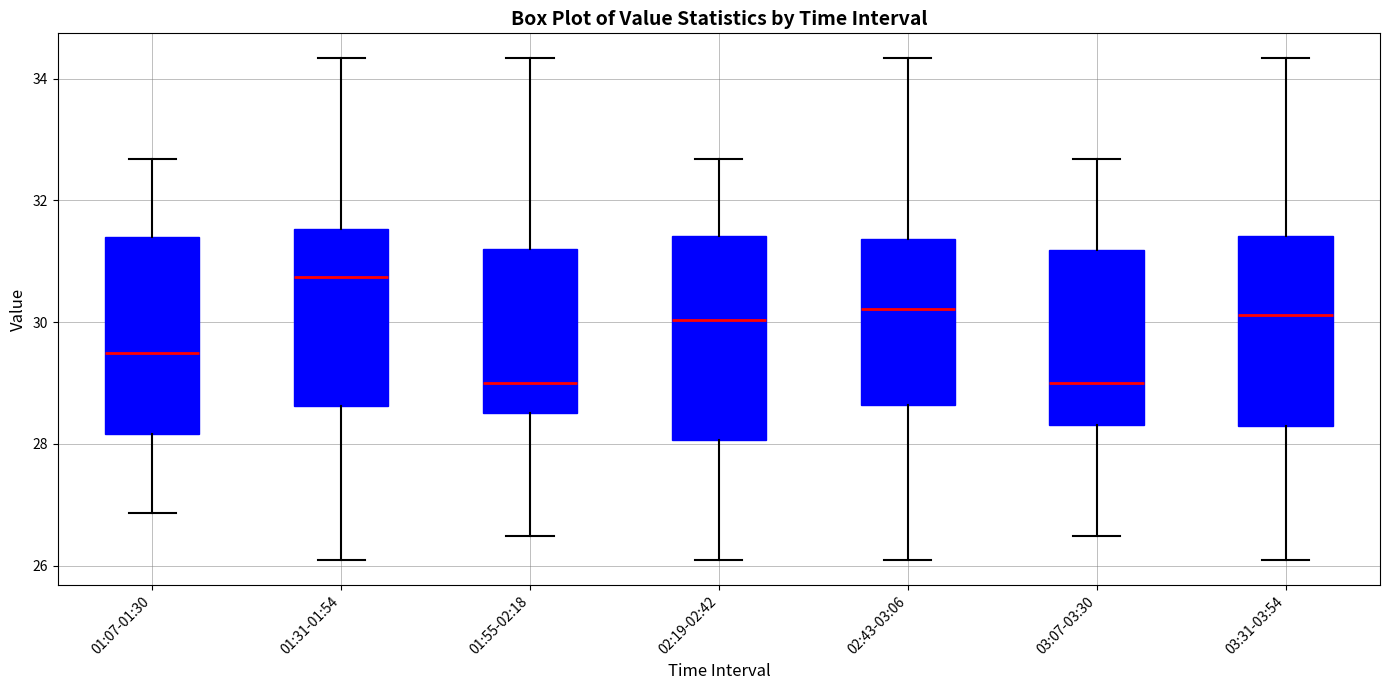

Where is the upper edge of the box for 02:43-03:06 on the y-axis? The values are not printed on the chart, so give them approximately, as read against the axis.

31.4